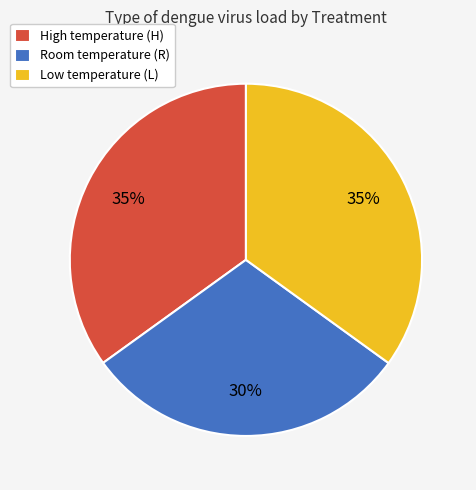

Combined, do Low temperature (L) and High temperature (H) account for over 50%?

Yes